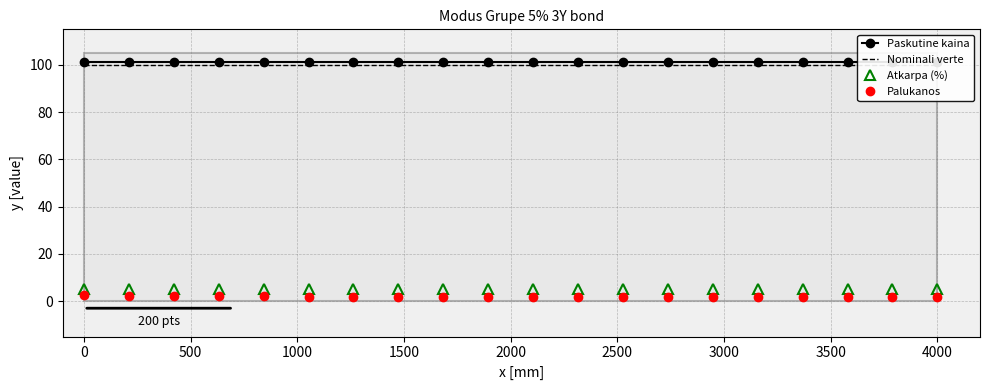

What is the lowest value of the Atkarpa (%) series?

5.0